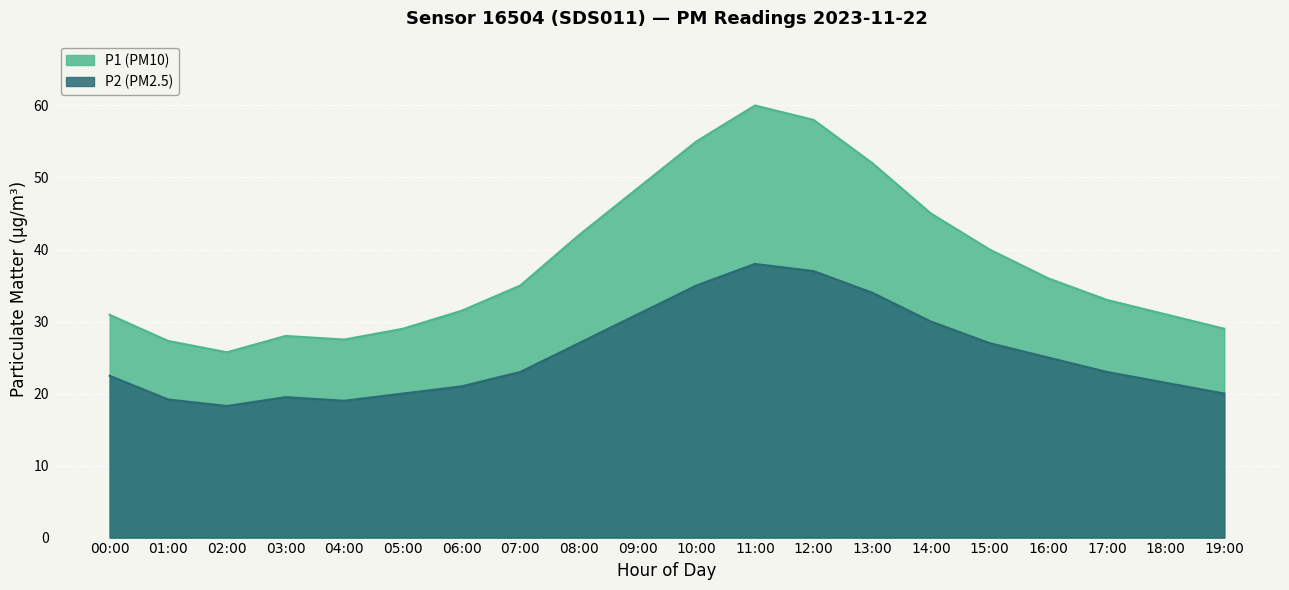

What are all the series names shown in the legend?

P1 (PM10), P2 (PM2.5)